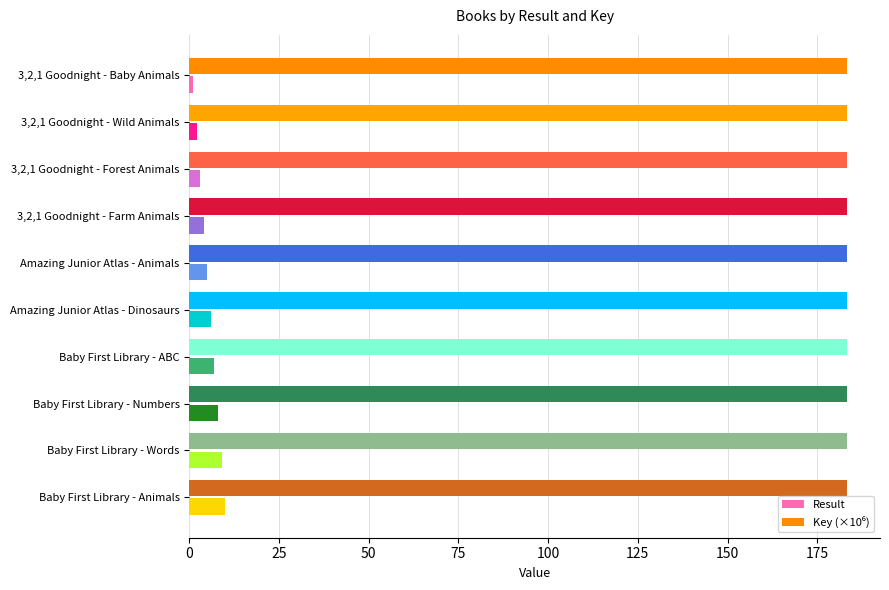

The value of Result at 3,2,1 Goodnight - Farm Animals is 4.0. True or false?

True